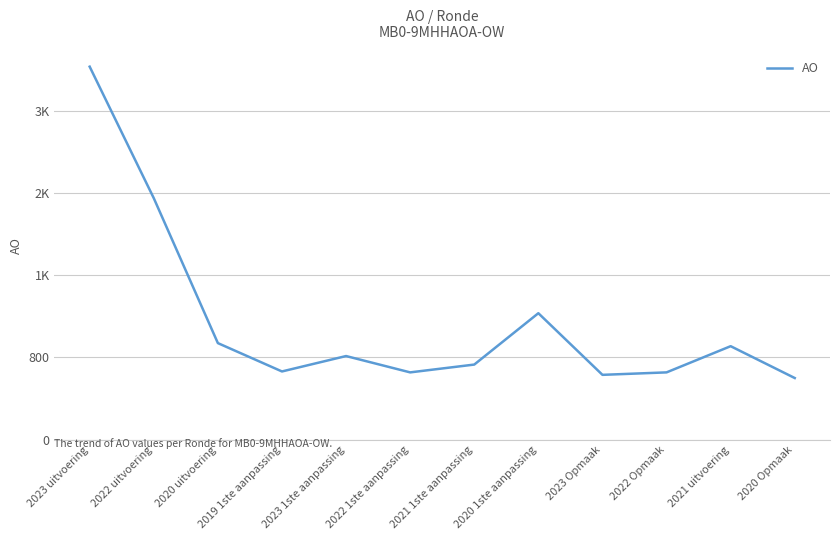

Is this an area chart (filled region under the line)?

No